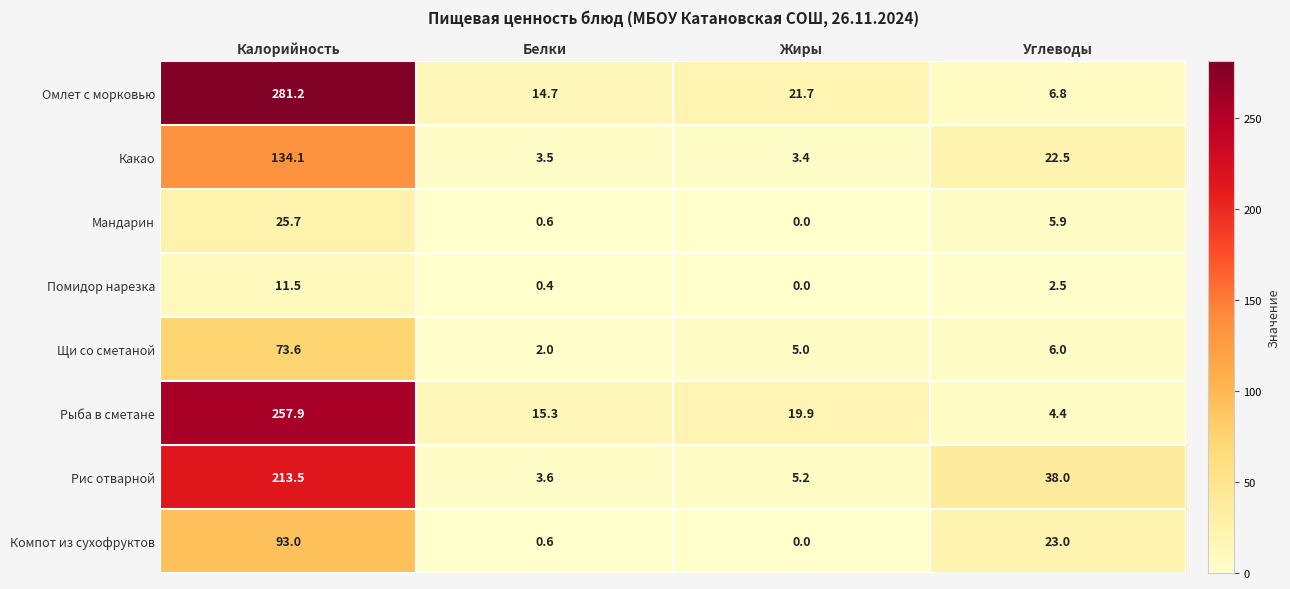

Between Калорийность and Углеводы, which series saw the biggest shift?

Омлет с морковью